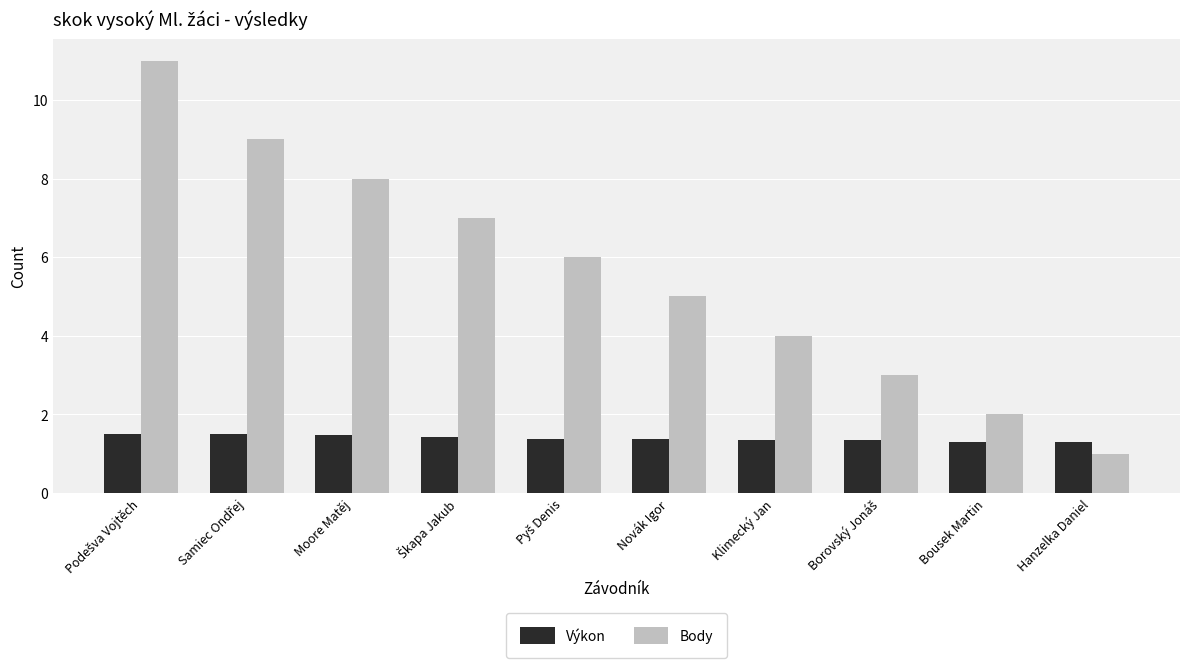

At Klimecký Jan, list the series in order from largest to smallest.

Body, Výkon